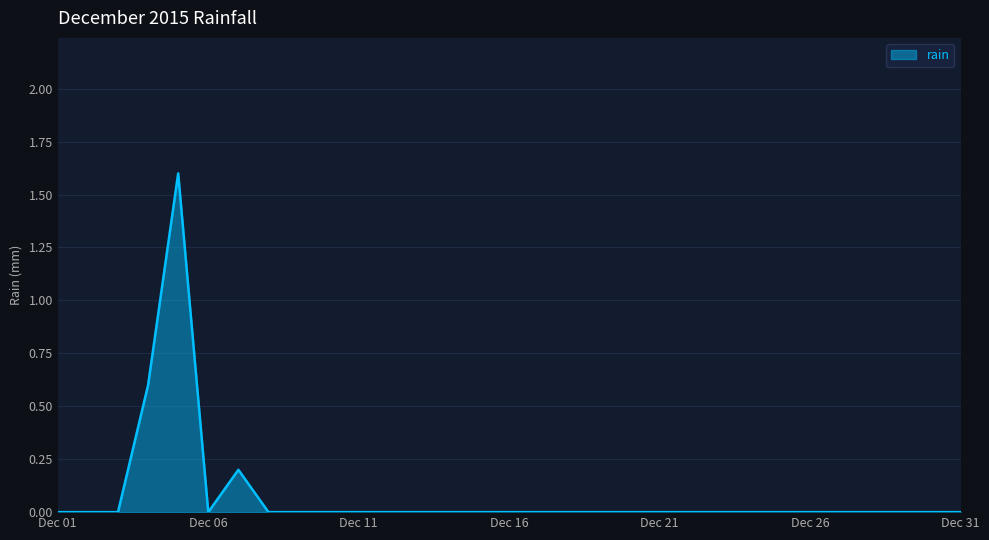

What is the difference between the maximum and minimum values?

1.6